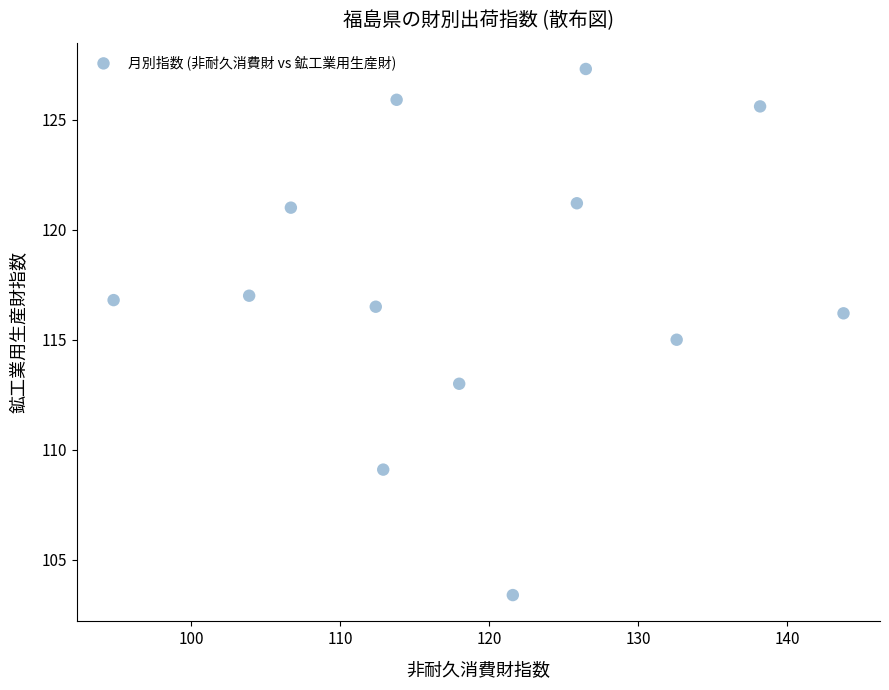

What is the range of Y values (max minus min)?

23.9